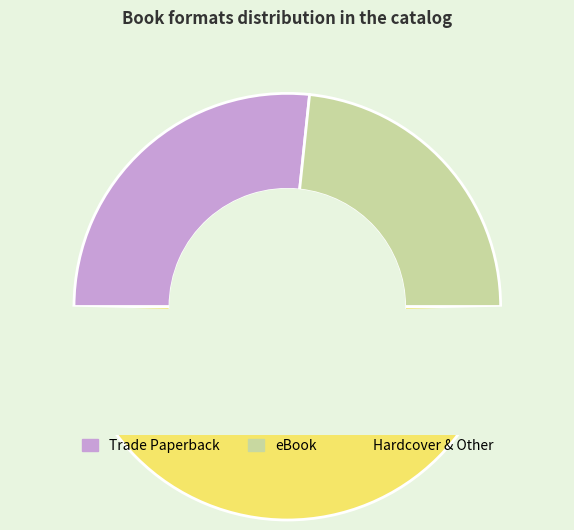

How much of the chart is everything except Trade Paperback?

73.3%